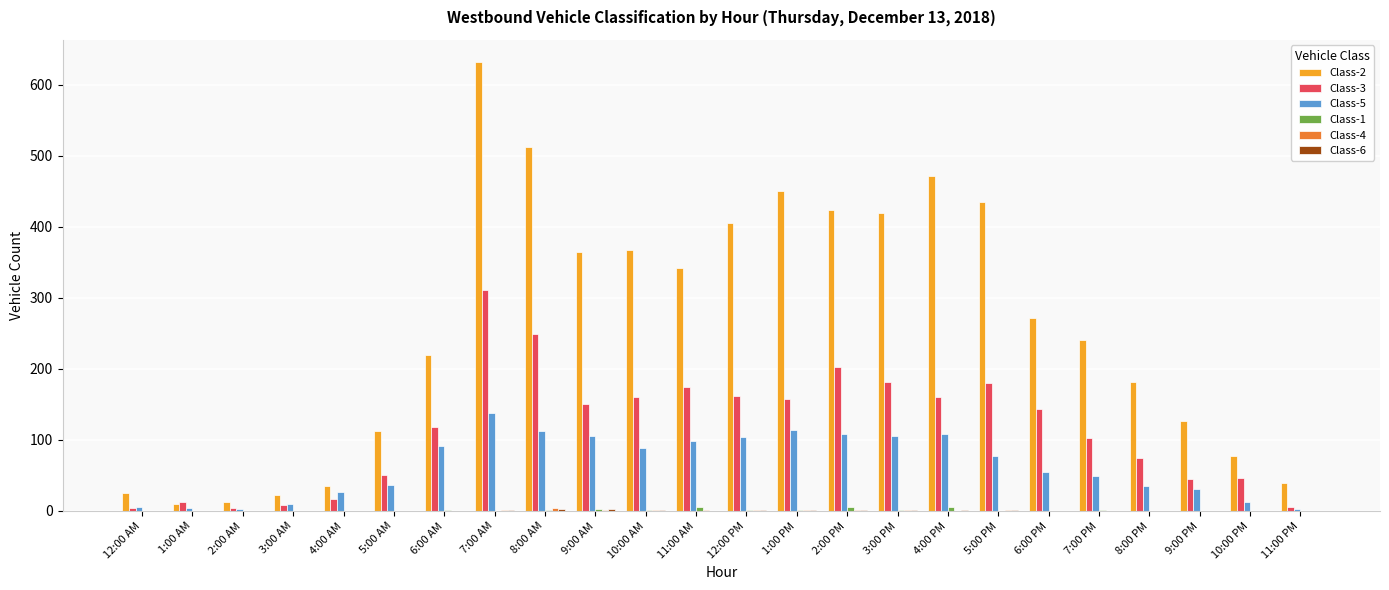

Which series has the largest total across all categories?

Class-2